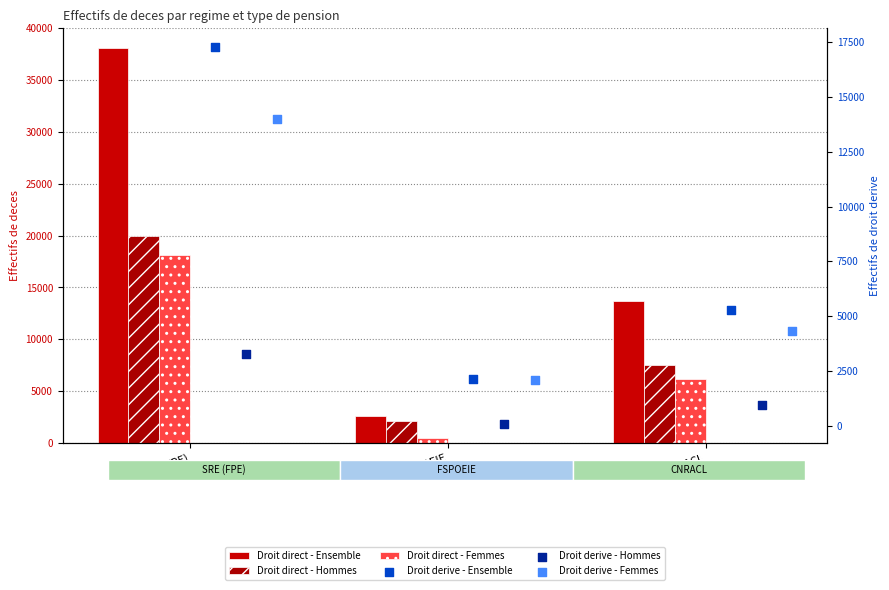

Which series reaches the maximum Y coordinate?

Droit direct - Ensemble